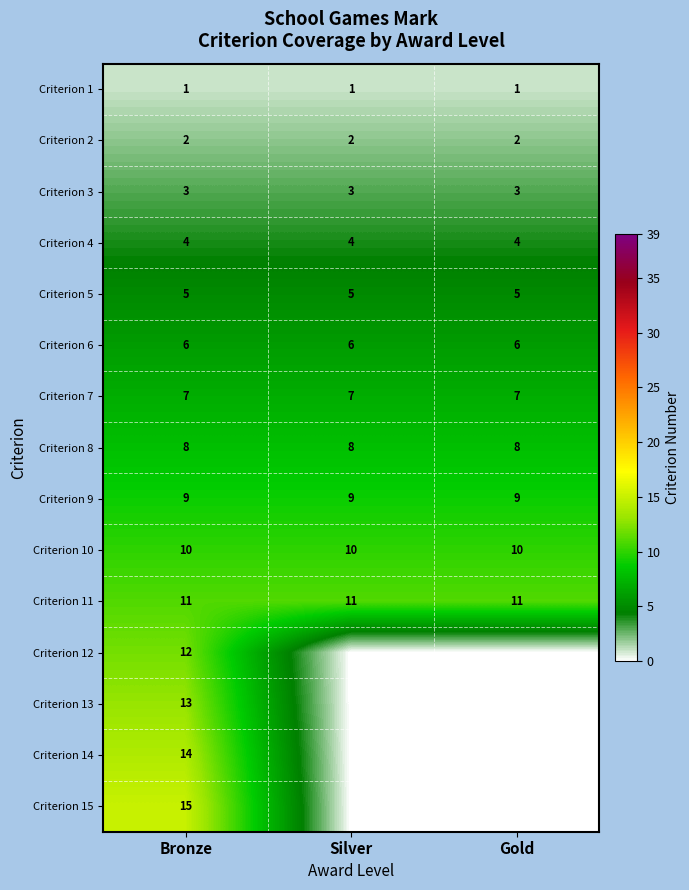

The row_12 series shows -6 at Gold. True or false?

False